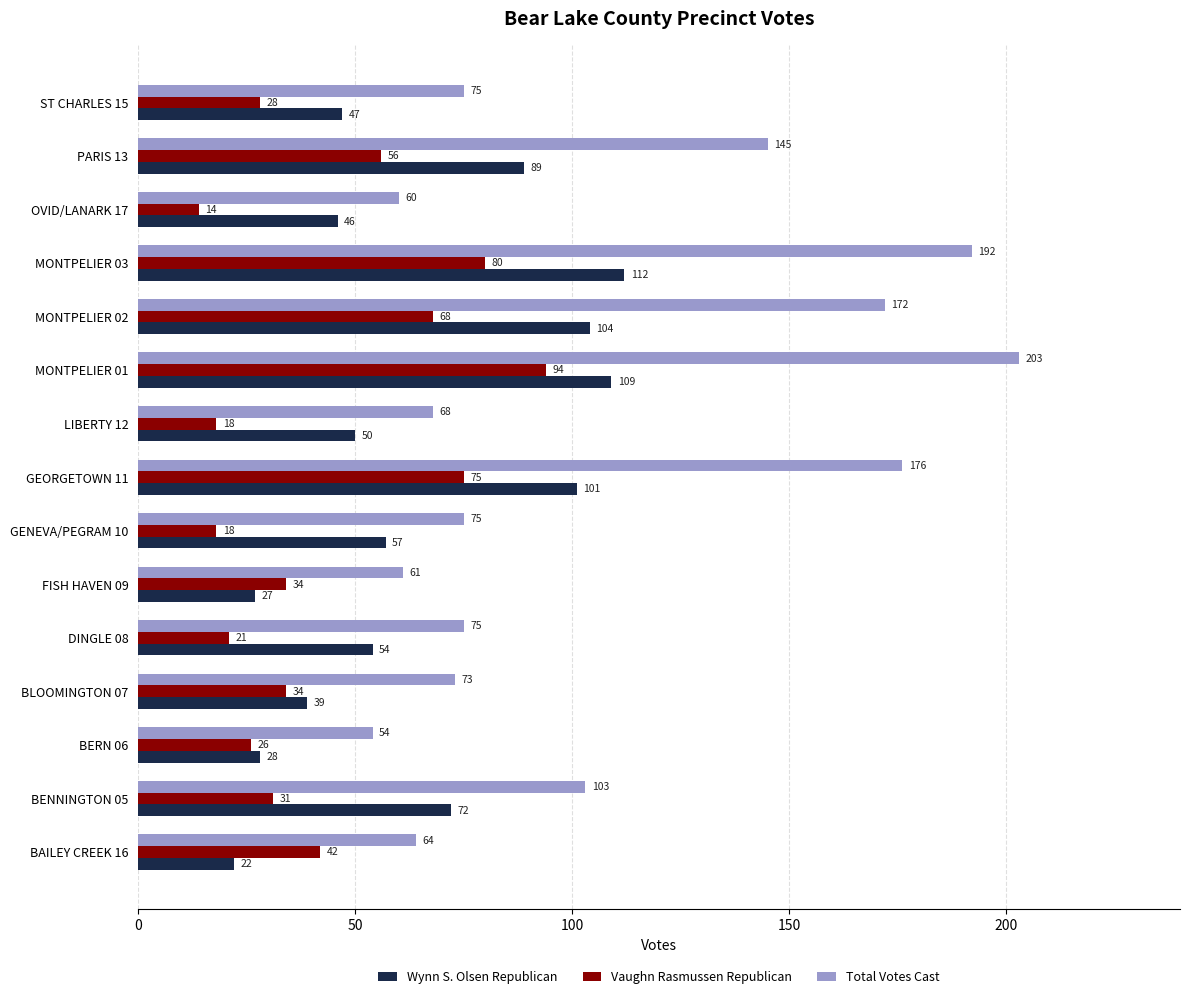

Rank the series by their average value, from lowest to highest.

Vaughn Rasmussen Republican, Wynn S. Olsen Republican, Total Votes Cast